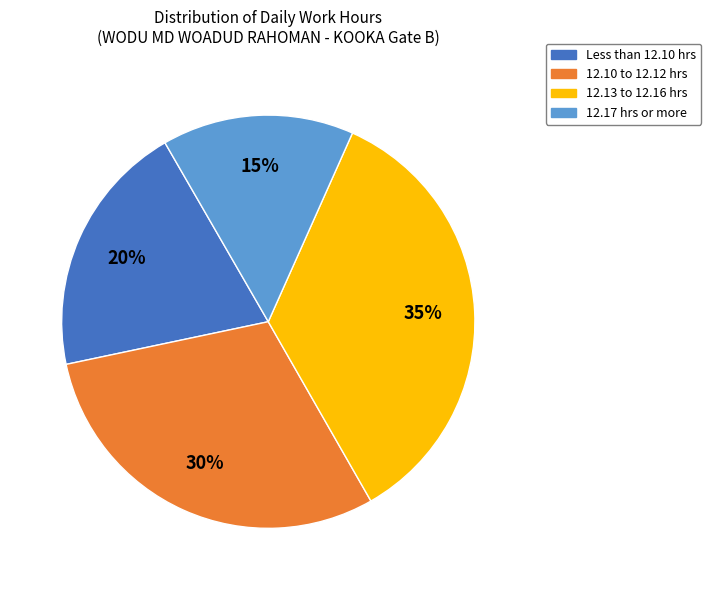

Which has a higher value, 12.17 hrs or more or 12.10 to 12.12 hrs?

12.10 to 12.12 hrs